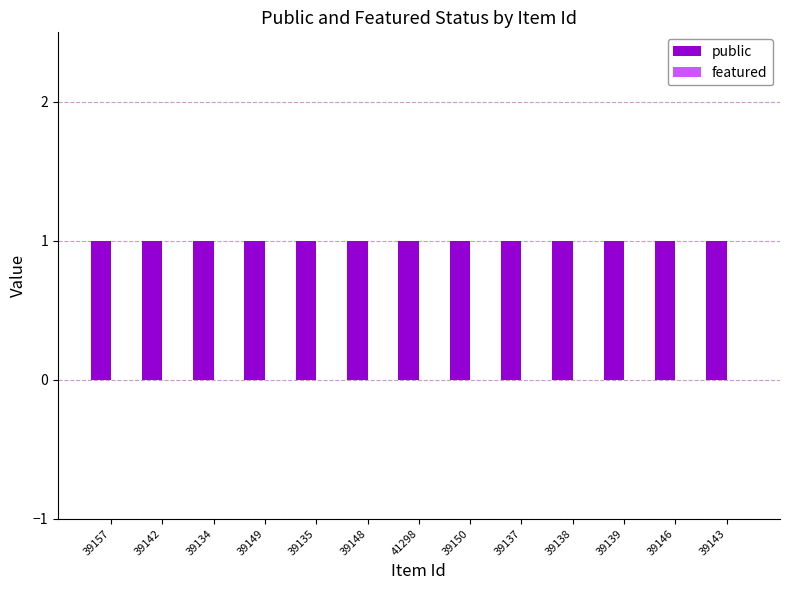

True or false: featured has a value of 0 at 39157.

True